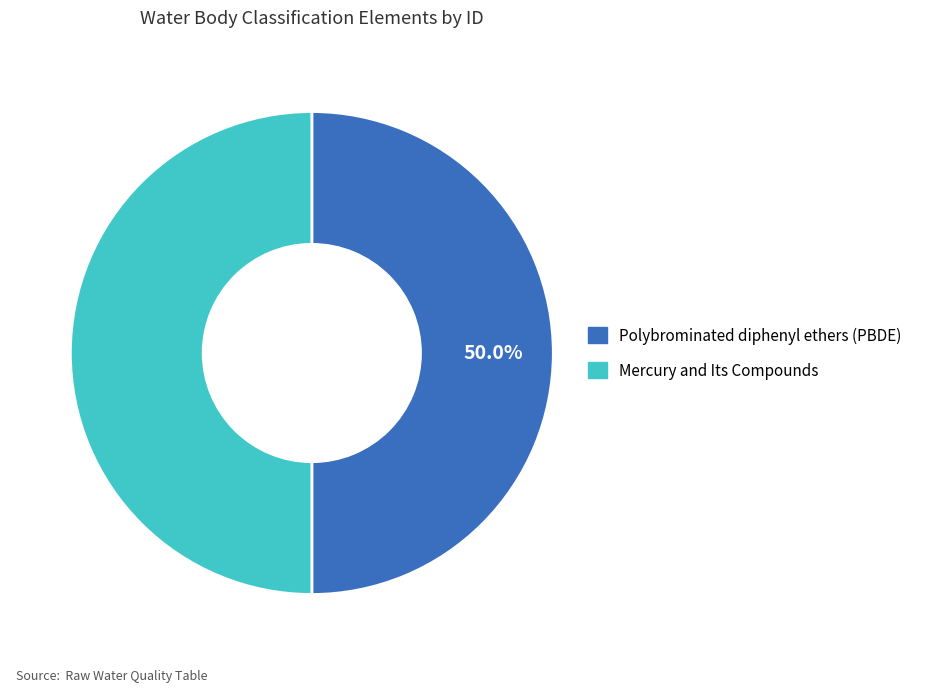

To the nearest percent, what is the average slice percentage?

50%